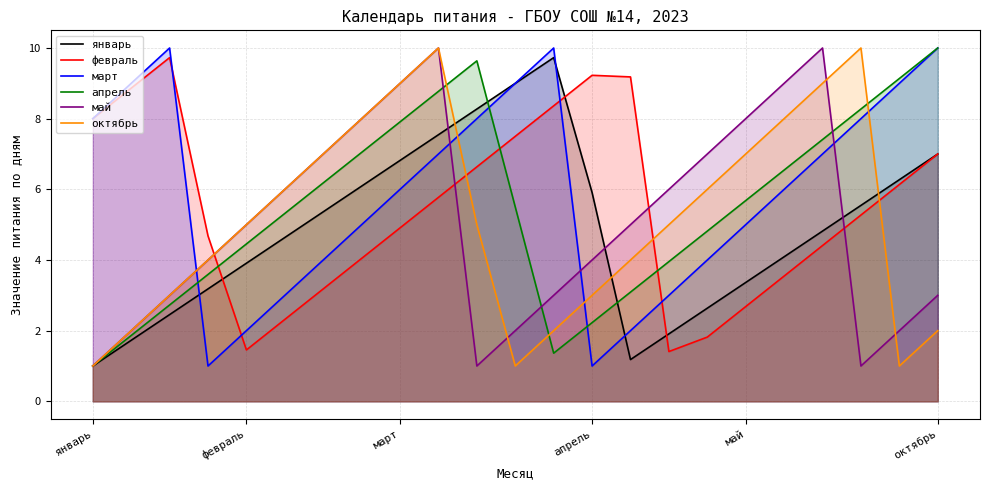

Which series has the largest total across all categories?

март